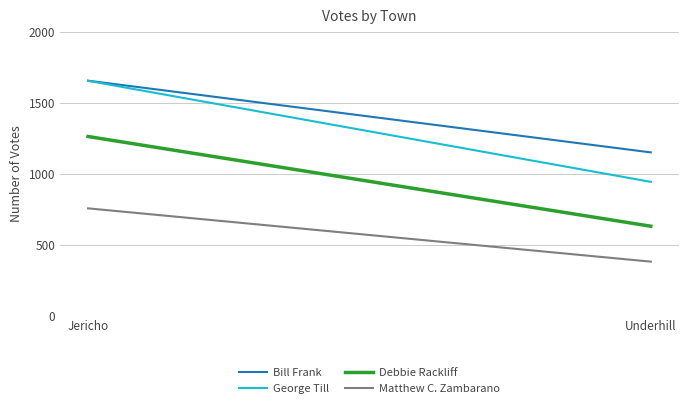

What is the label of the 2nd point from the left?

Underhill